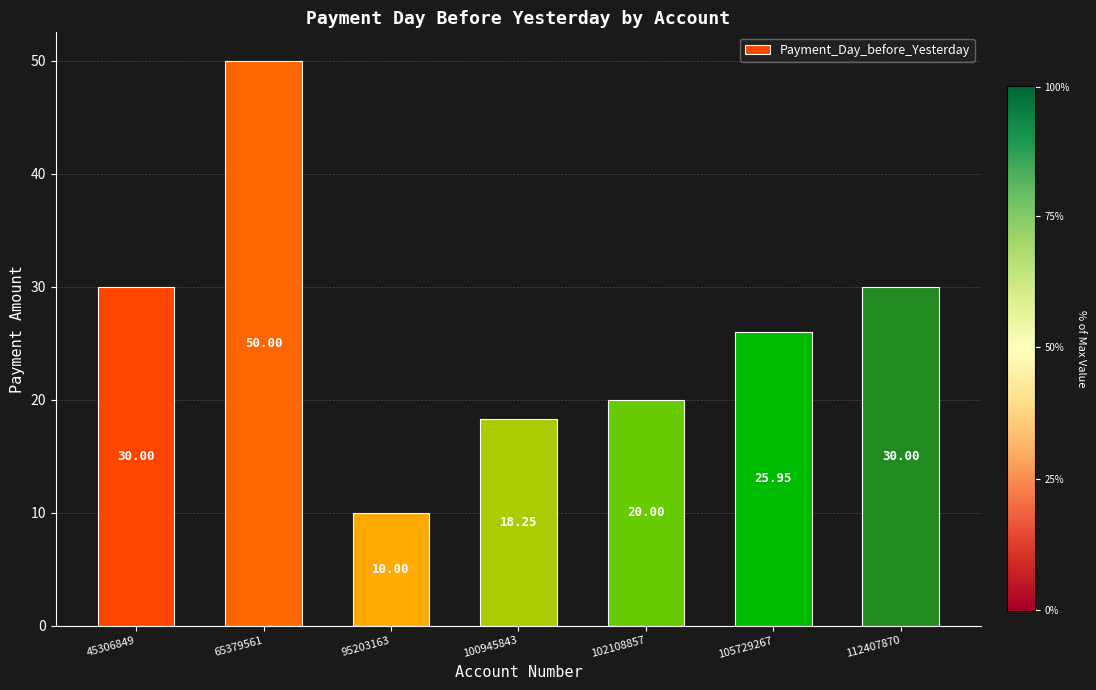

Are the bars grouped side by side (vs. stacked)?

No